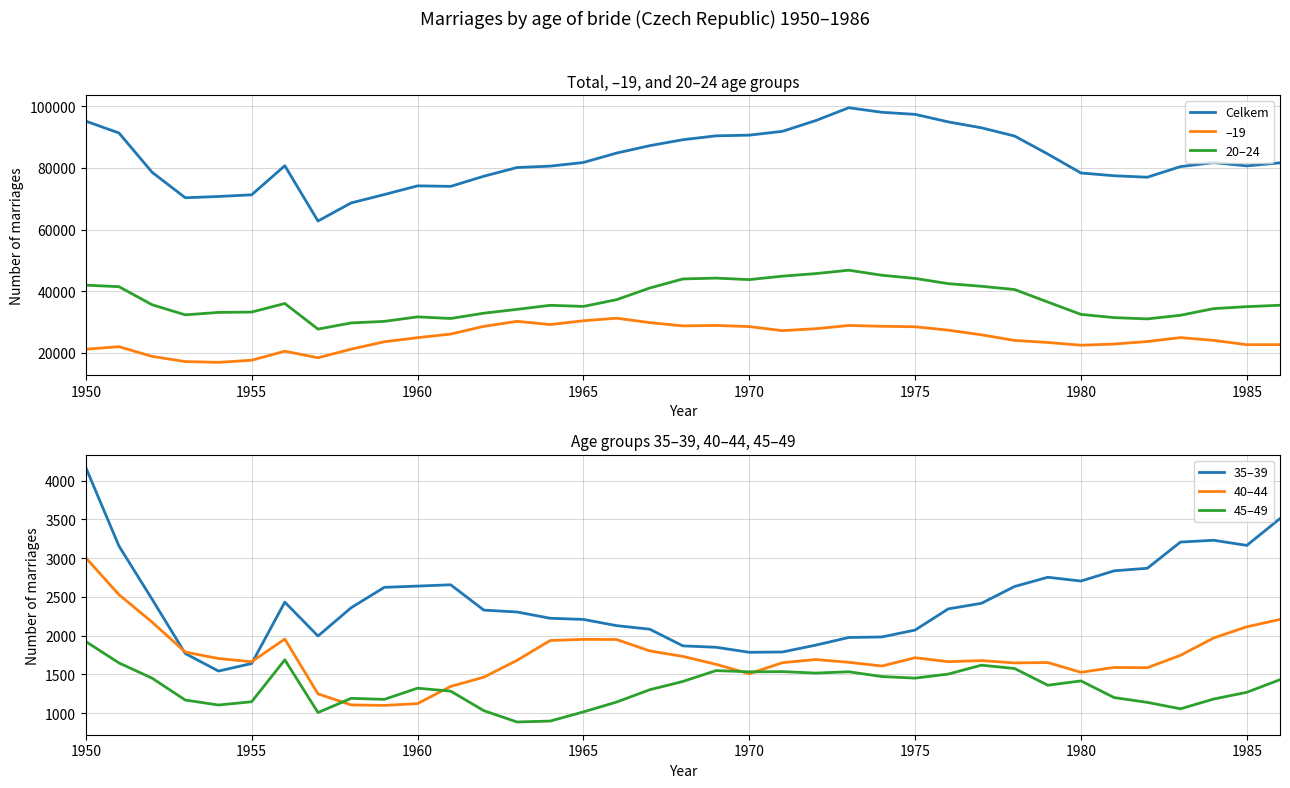

Which series has the widest spread of values?

Celkem